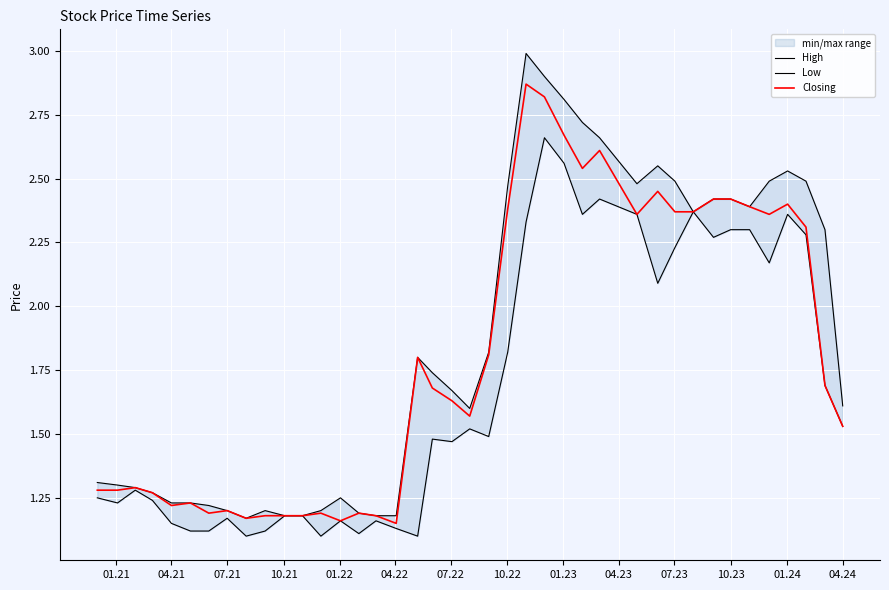

True or false: Low and Closing intersect in this chart.

False